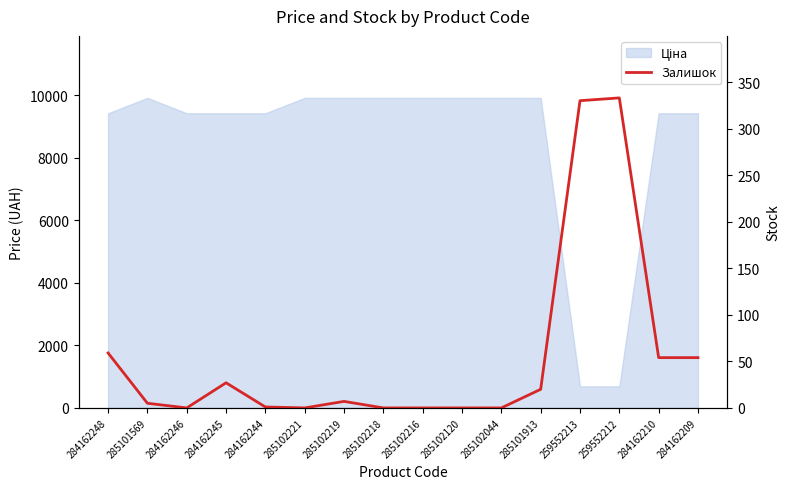

Reading right to left, what are all the values shown in this chart?

54	54	333	330	20	0	0	0	0	7	0	1	27	0	5	59